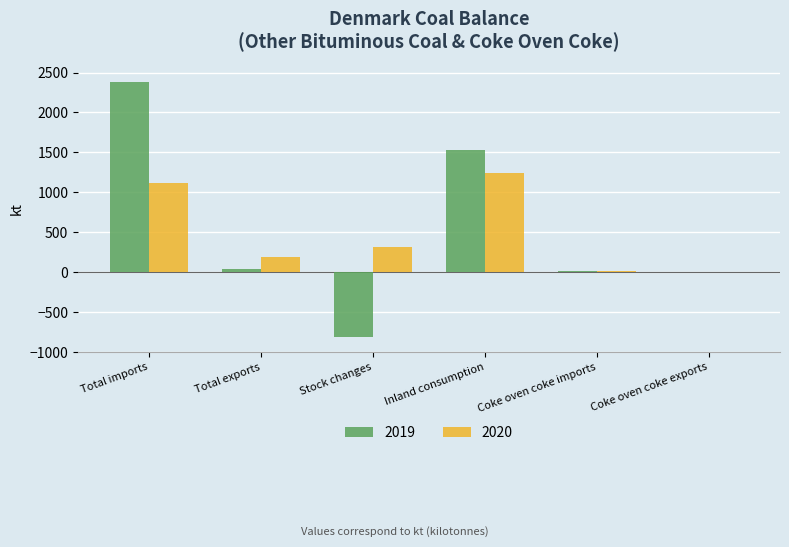

What is the sum of the 2019 values at Inland consumption and Total imports?

3911.9